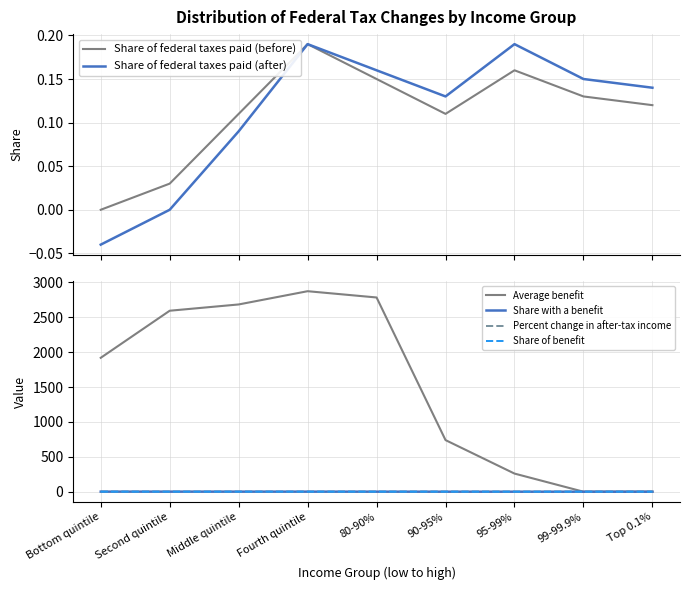

Which series has the largest total across all categories?

Average benefit